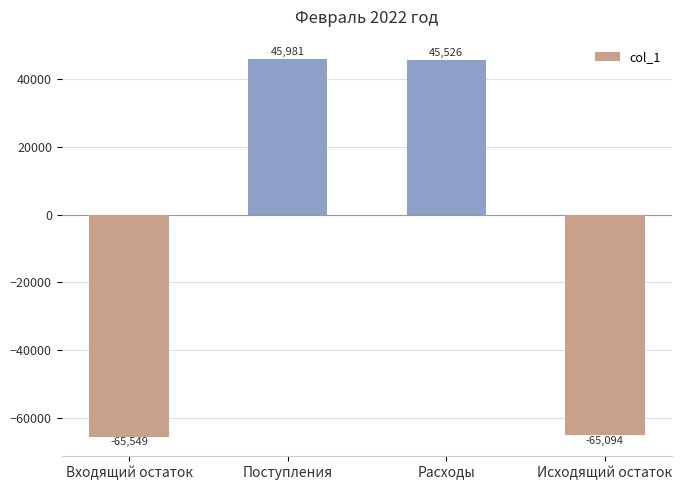

Where does the data first go above 45526?

Поступления